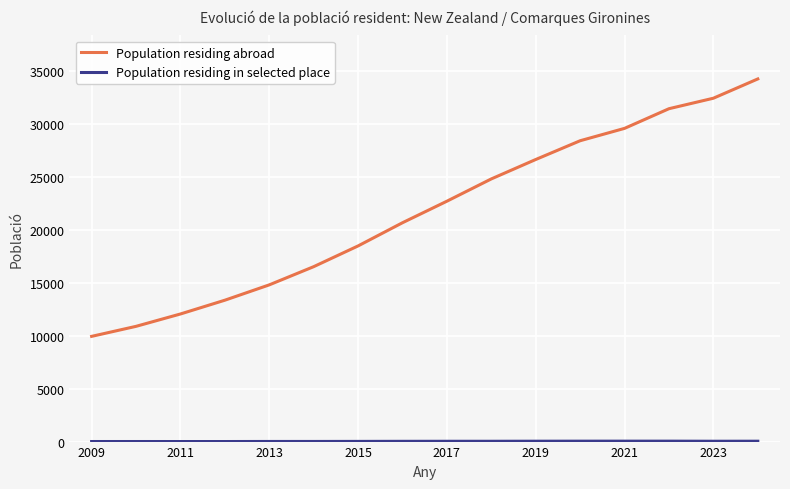

What is the maximum value shown in the chart?

34269